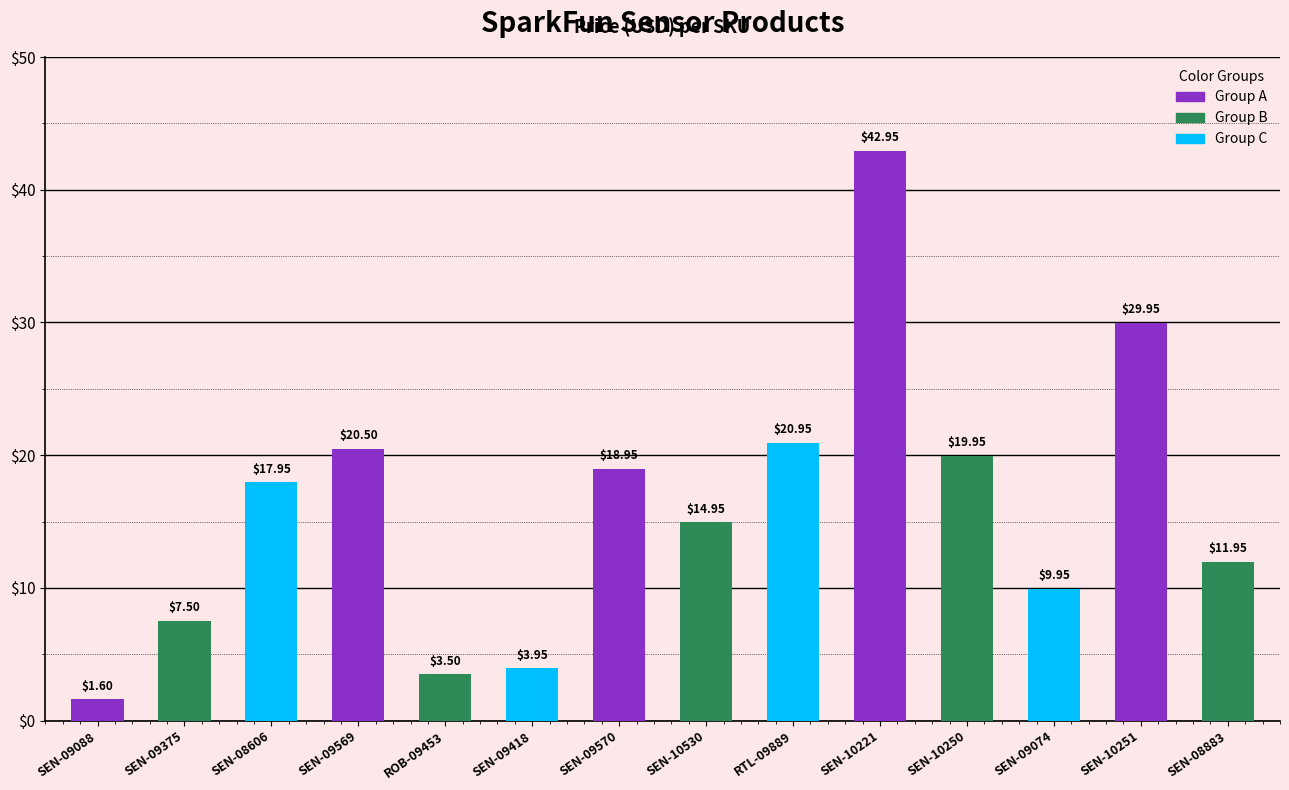

What is the label of the 3rd bar from the right?

SEN-09074